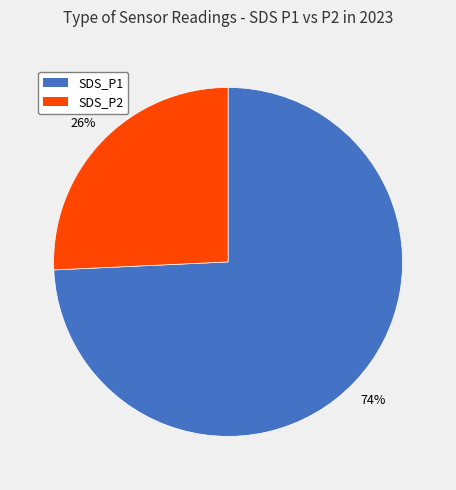

How many slices are in this pie chart?

2